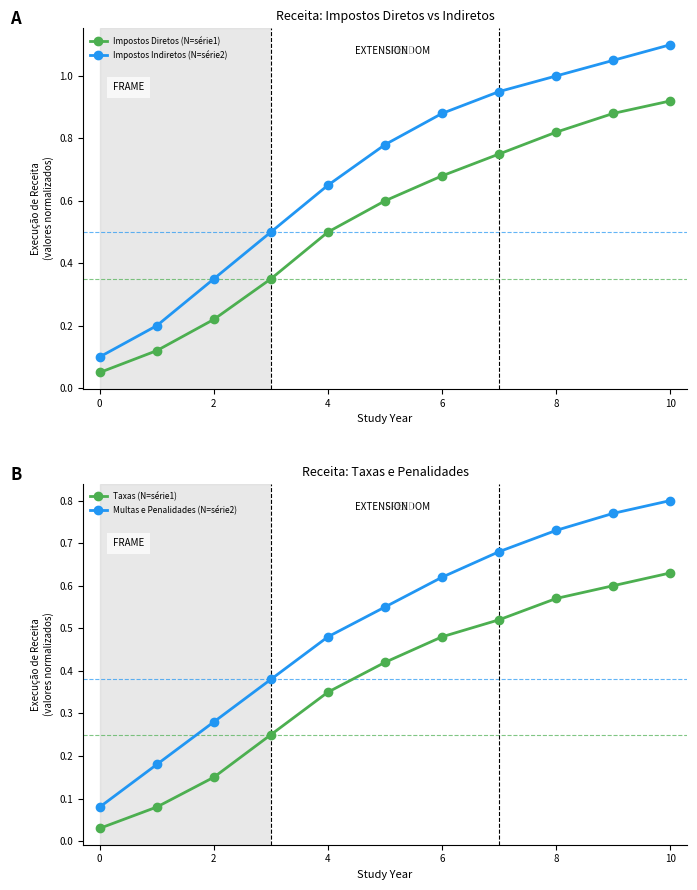

Is it true that Impostos Indiretos (N=série2) equals 0.1 at 0?

True